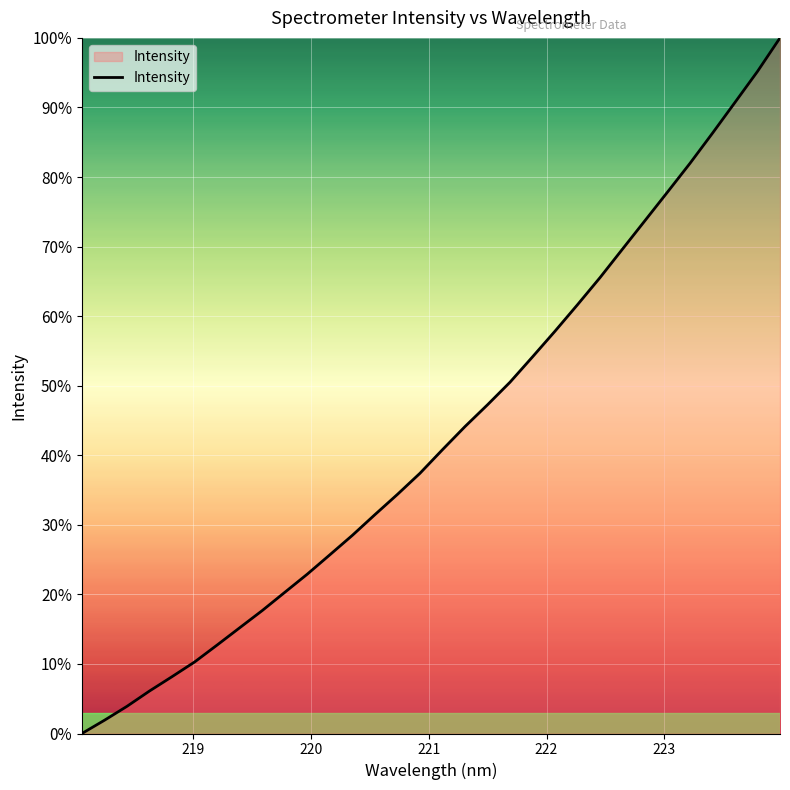

What is the difference between the maximum and minimum values?

100.0